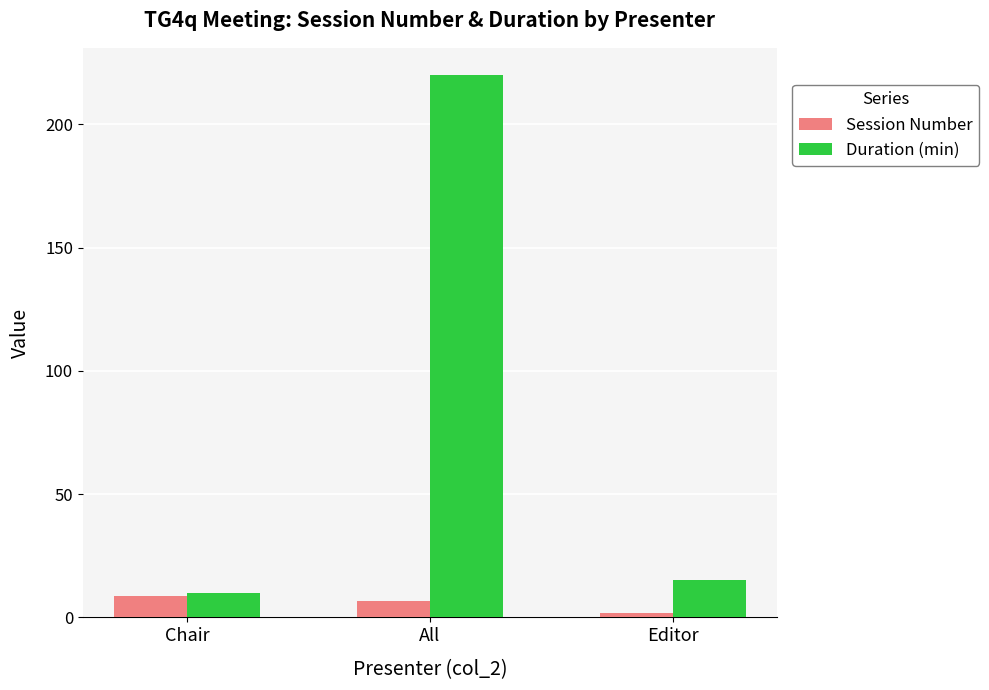

Does the chart contain stacked bars?

No